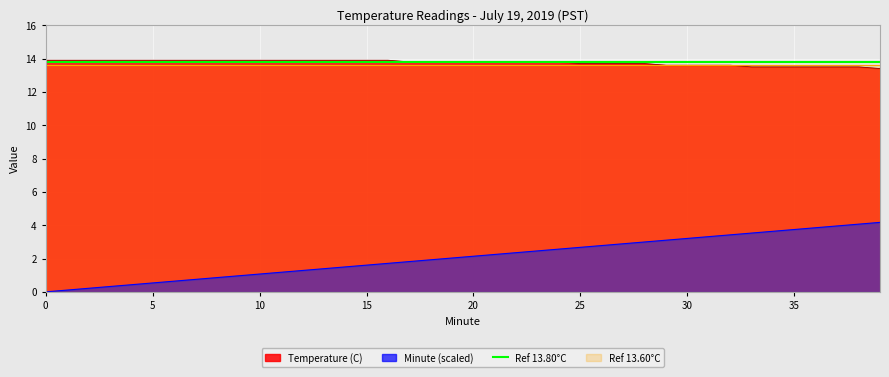

What is the greatest value displayed?

13.9